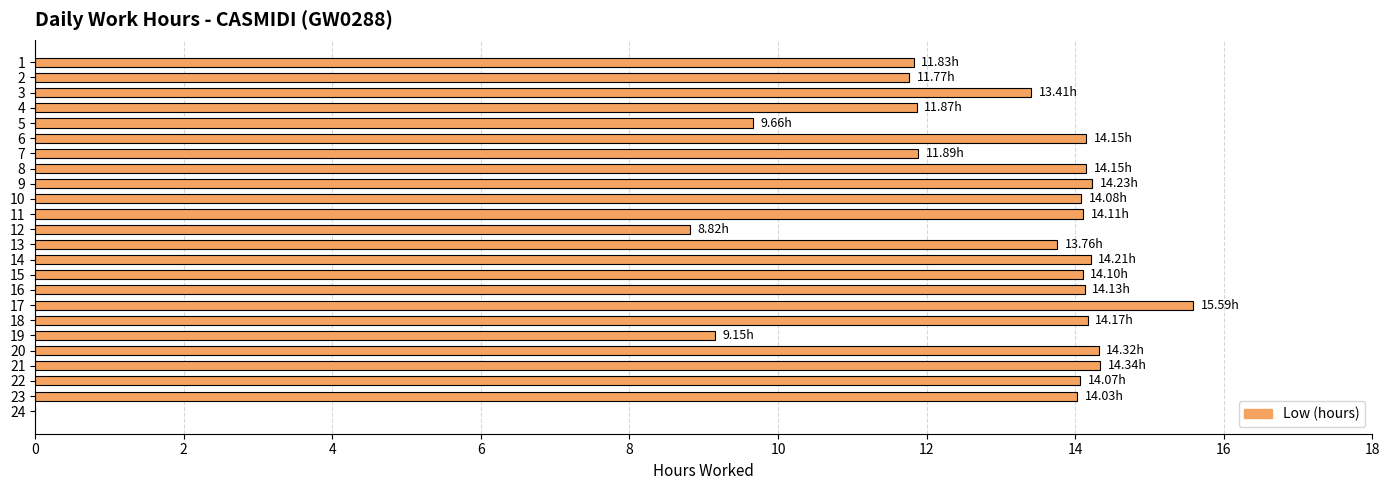

What is the sum of the values at 20 and 21?

28.7